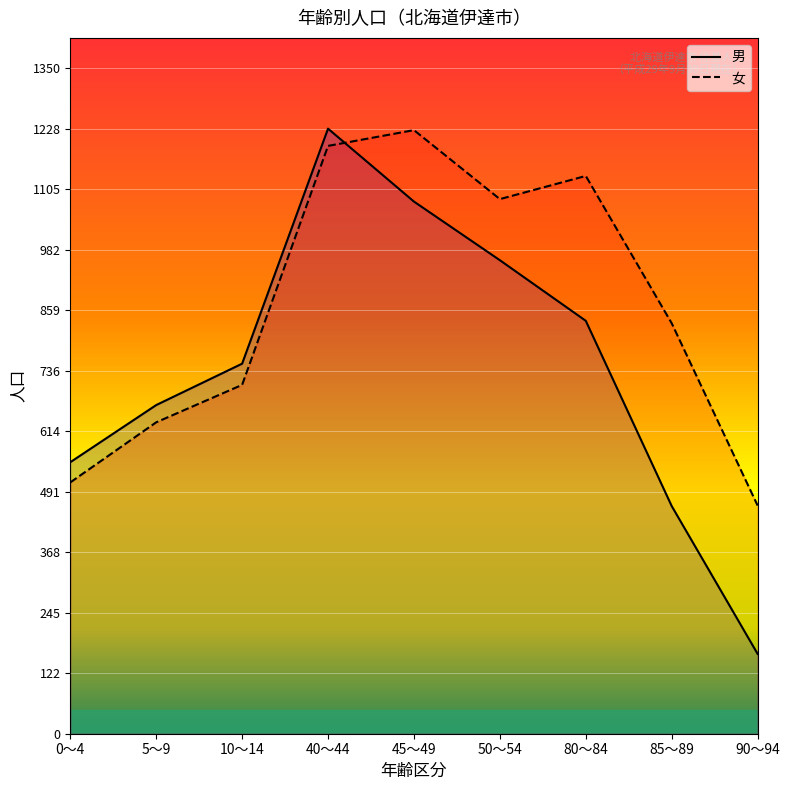

True or false: 女 and 男 cross at least once.

True